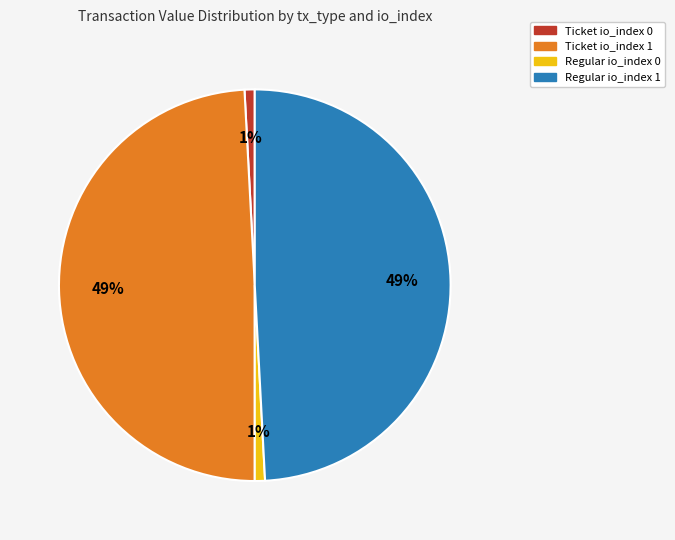

How many slices are in this pie chart?

4